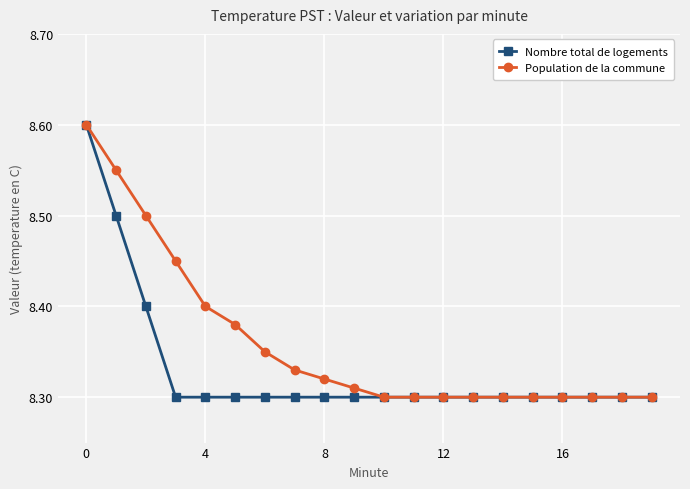

How many Population de la commune values are between 8 and 9?

20